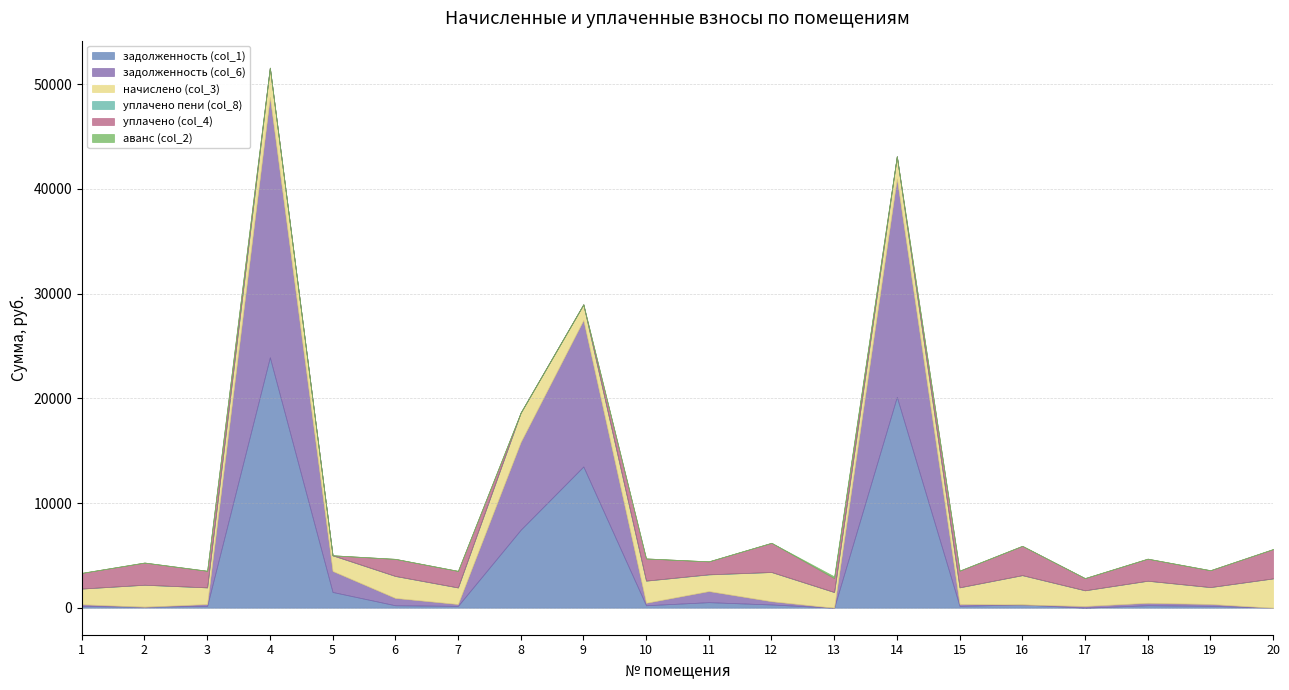

Between 11 and 16, which is larger?

11